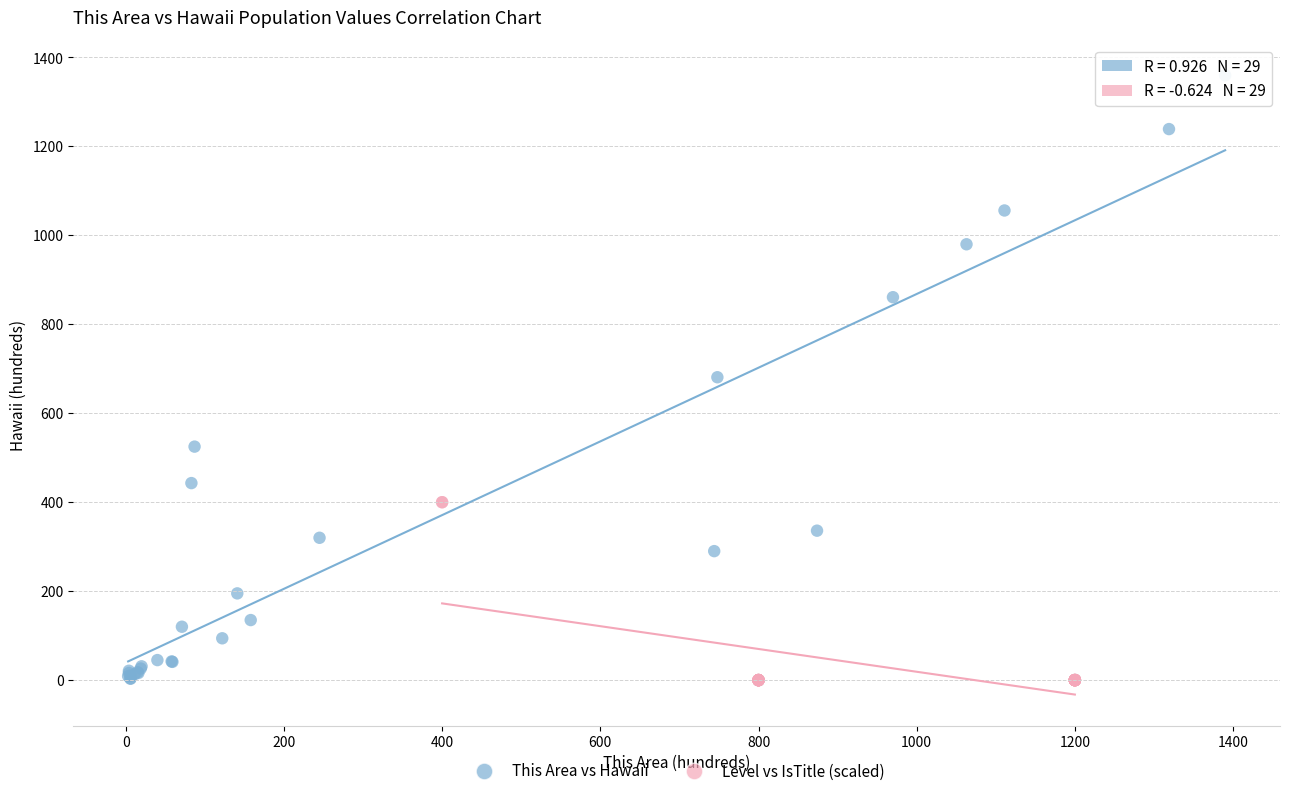

Which series reaches the maximum Y coordinate?

This Area vs Hawaii